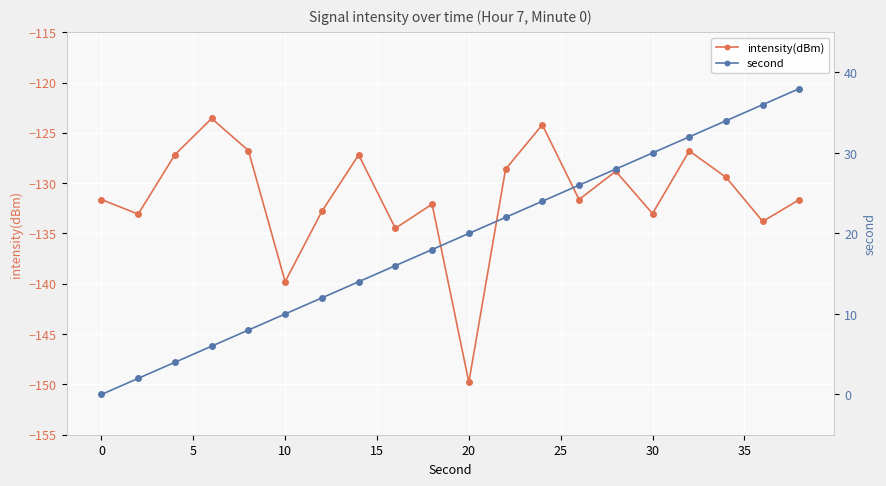

Which category has the lowest value in the intensity(dBm) series?

20